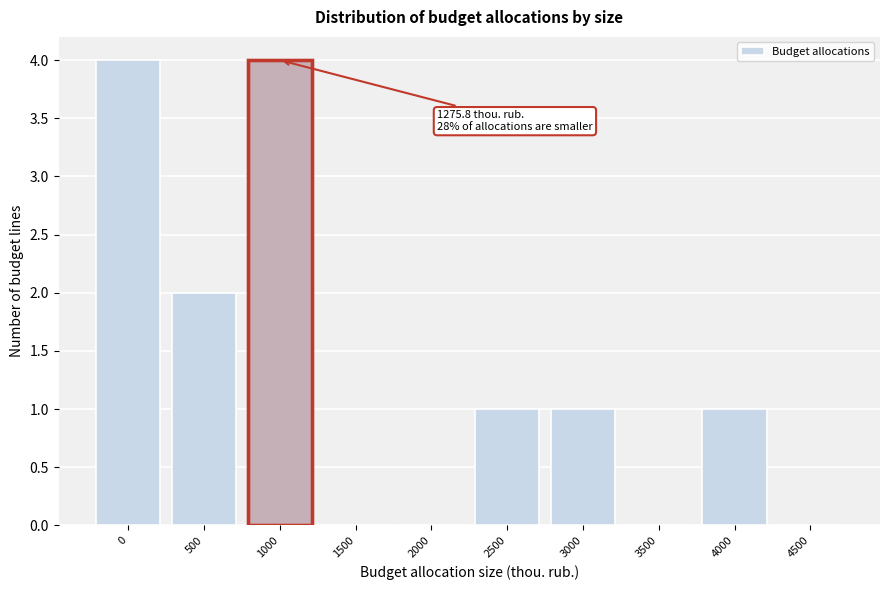

Reading right to left, list all the values displayed in this chart.

4500=0	4000=1	3500=0	3000=1	2500=1	2000=0	1500=0	1000=4	500=2	0=4